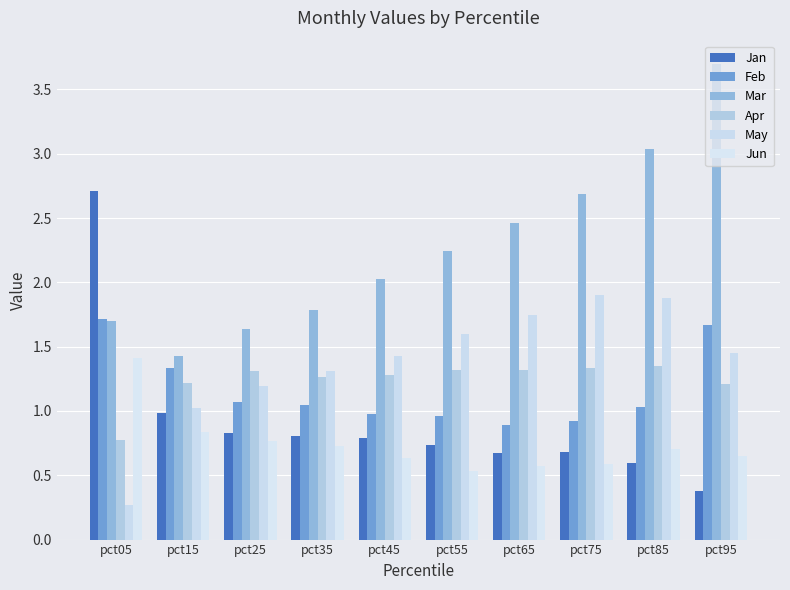

Is it true that Jan equals 0.7 at pct65?

True